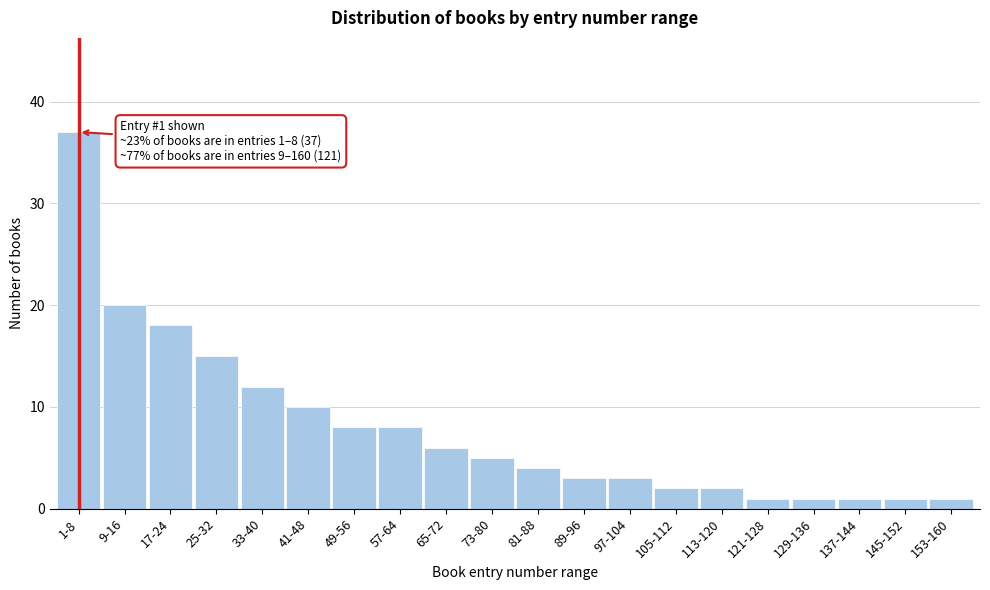

Reading left to right, extract all data points from this chart.

1-8=37	9-16=20	17-24=18	25-32=15	33-40=12	41-48=10	49-56=8	57-64=8	65-72=6	73-80=5	81-88=4	89-96=3	97-104=3	105-112=2	113-120=2	121-128=1	129-136=1	137-144=1	145-152=1	153-160=1